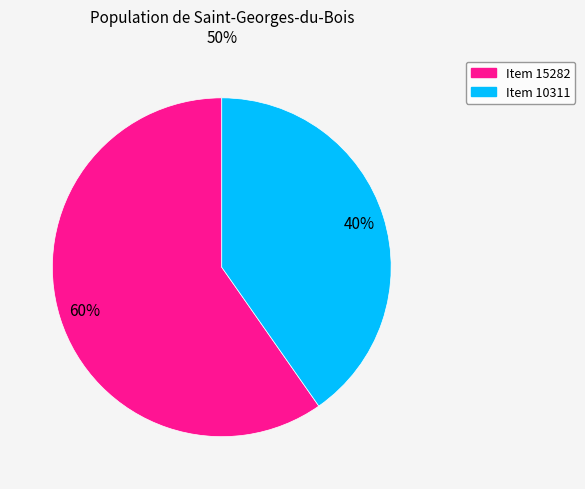

Does Item 15282 represent more than half of the total?

Yes